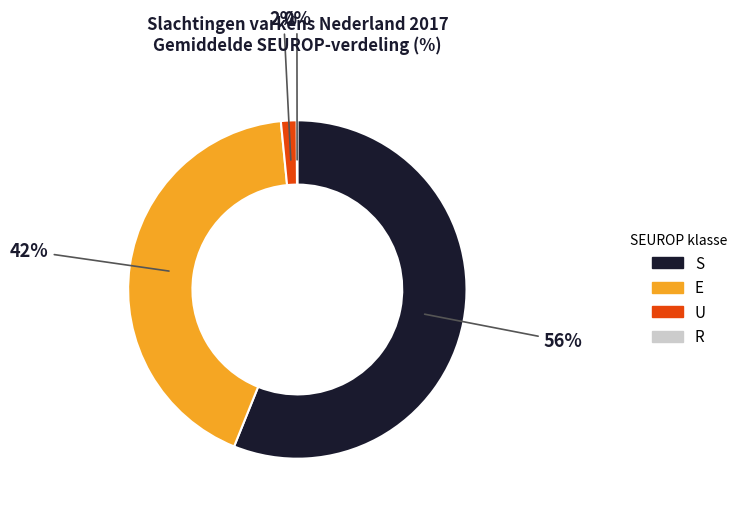

To the nearest percent, what is the average slice percentage?

25%